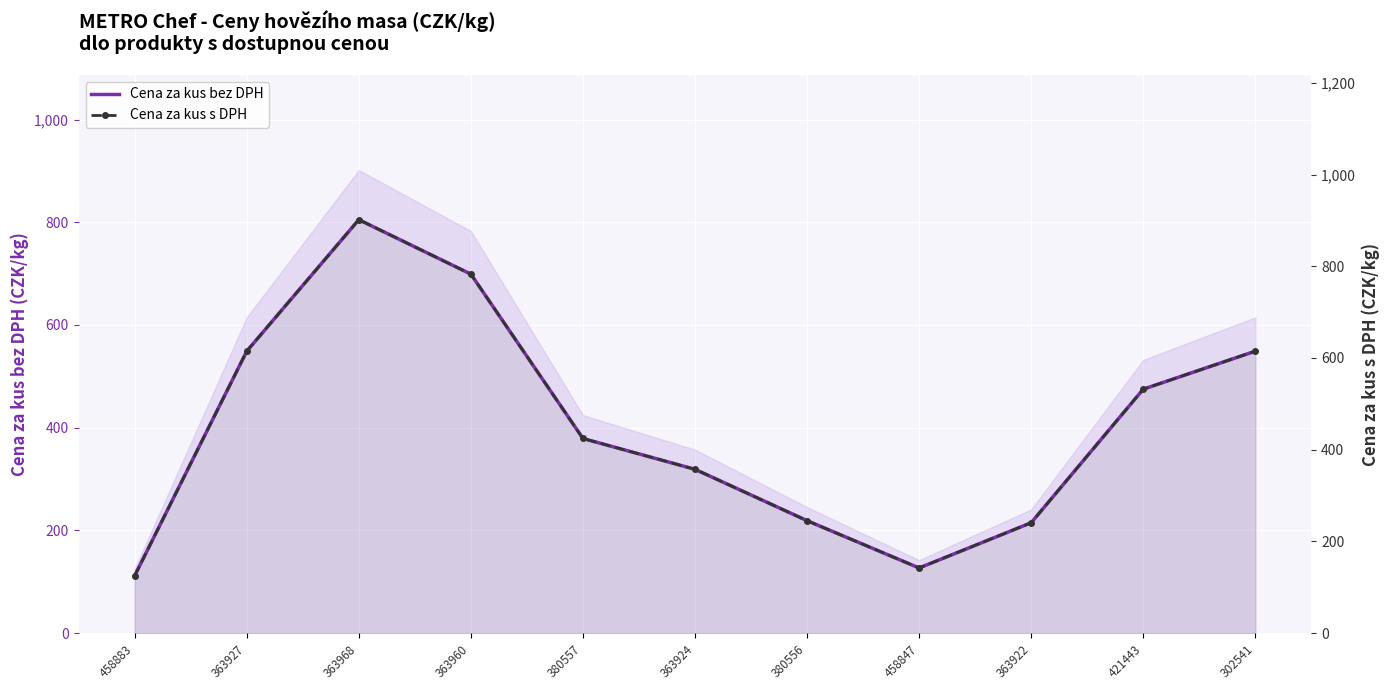

At which category does the chart reach its peak across all series?

363968